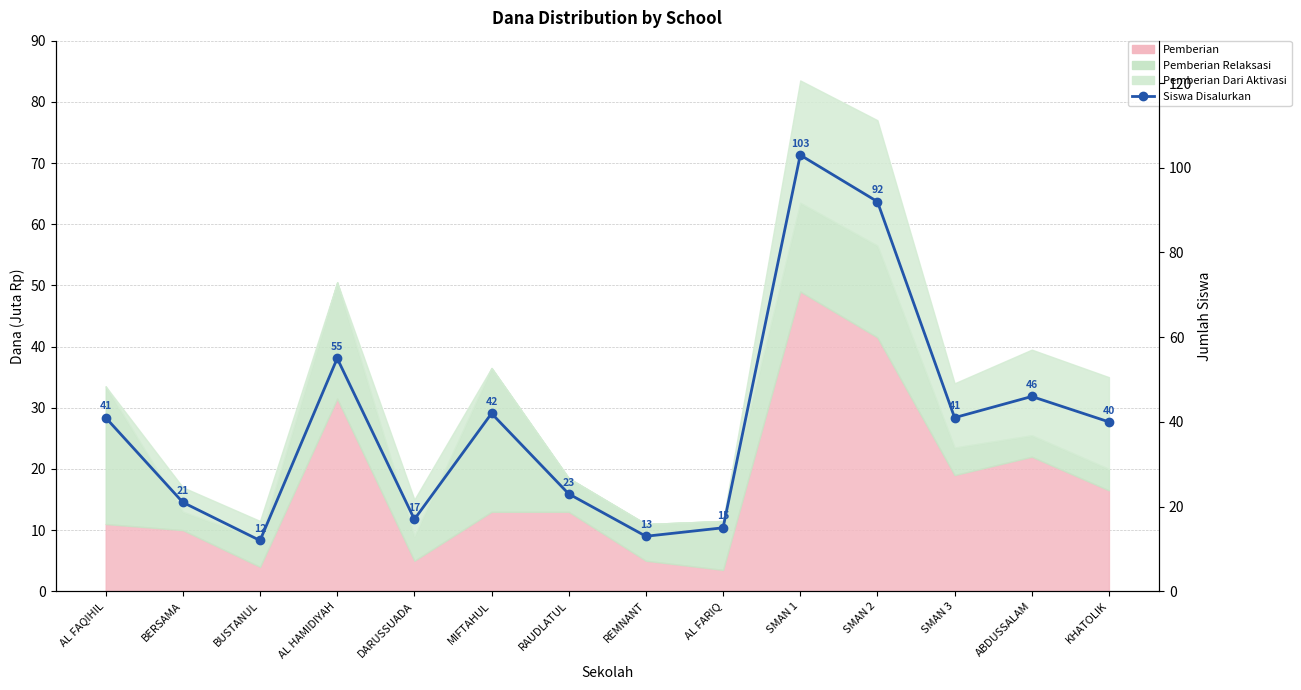

Which label corresponds to the largest value in the chart?

SMAN 1